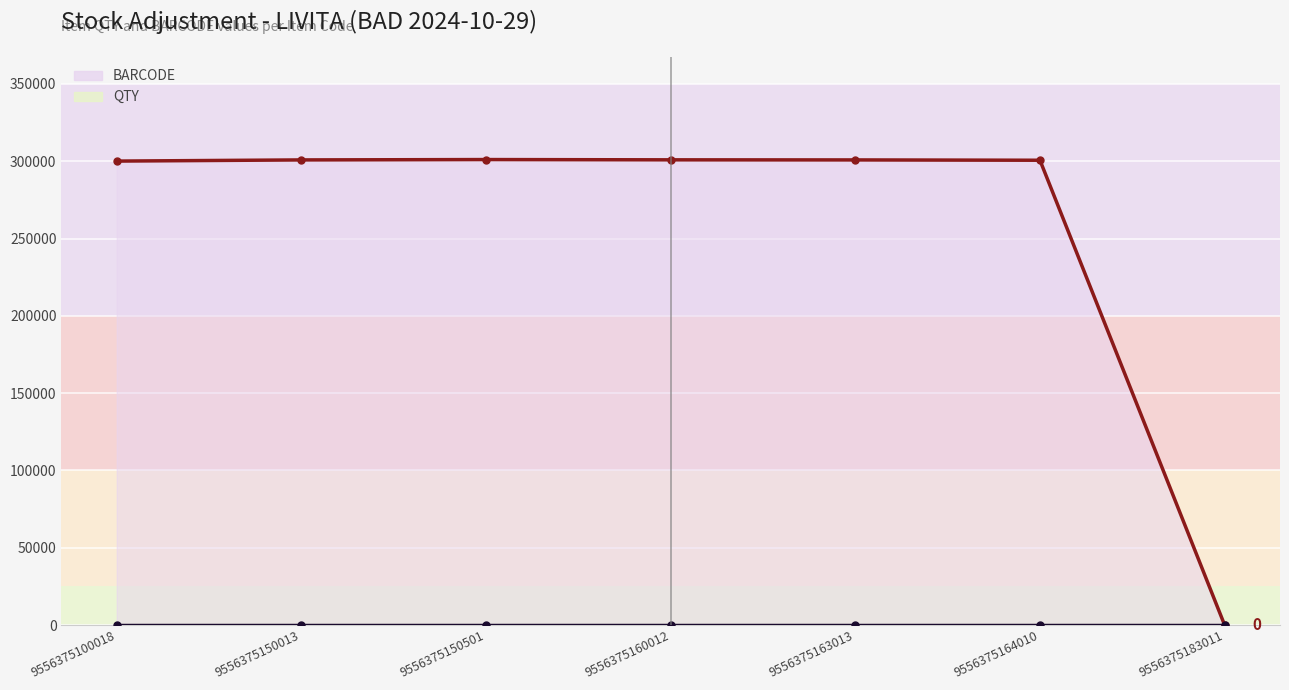

Is this an area chart (filled region under the line)?

No